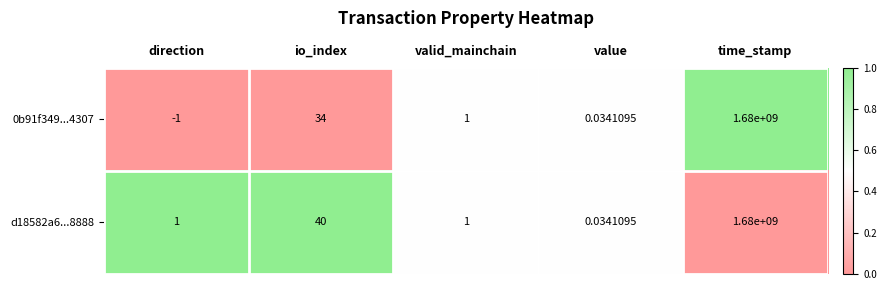

At which category is the sum across all series the highest?

time_stamp